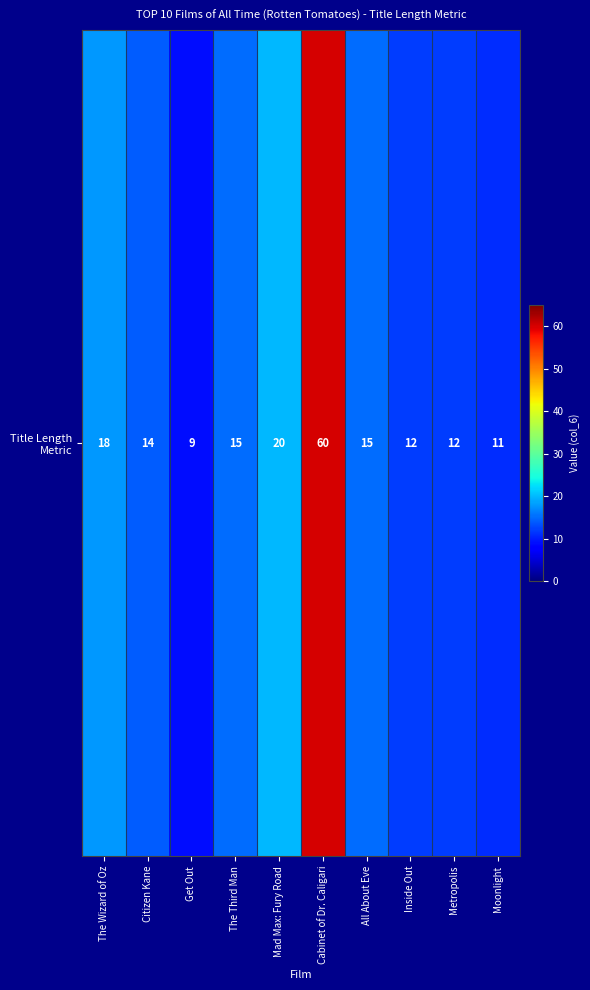

List the labels in order of value, largest first.

Cabinet of Dr. Caligari, Mad Max: Fury Road, The Wizard of Oz, The Third Man, All About Eve, Citizen Kane, Inside Out, Metropolis, Moonlight, Get Out